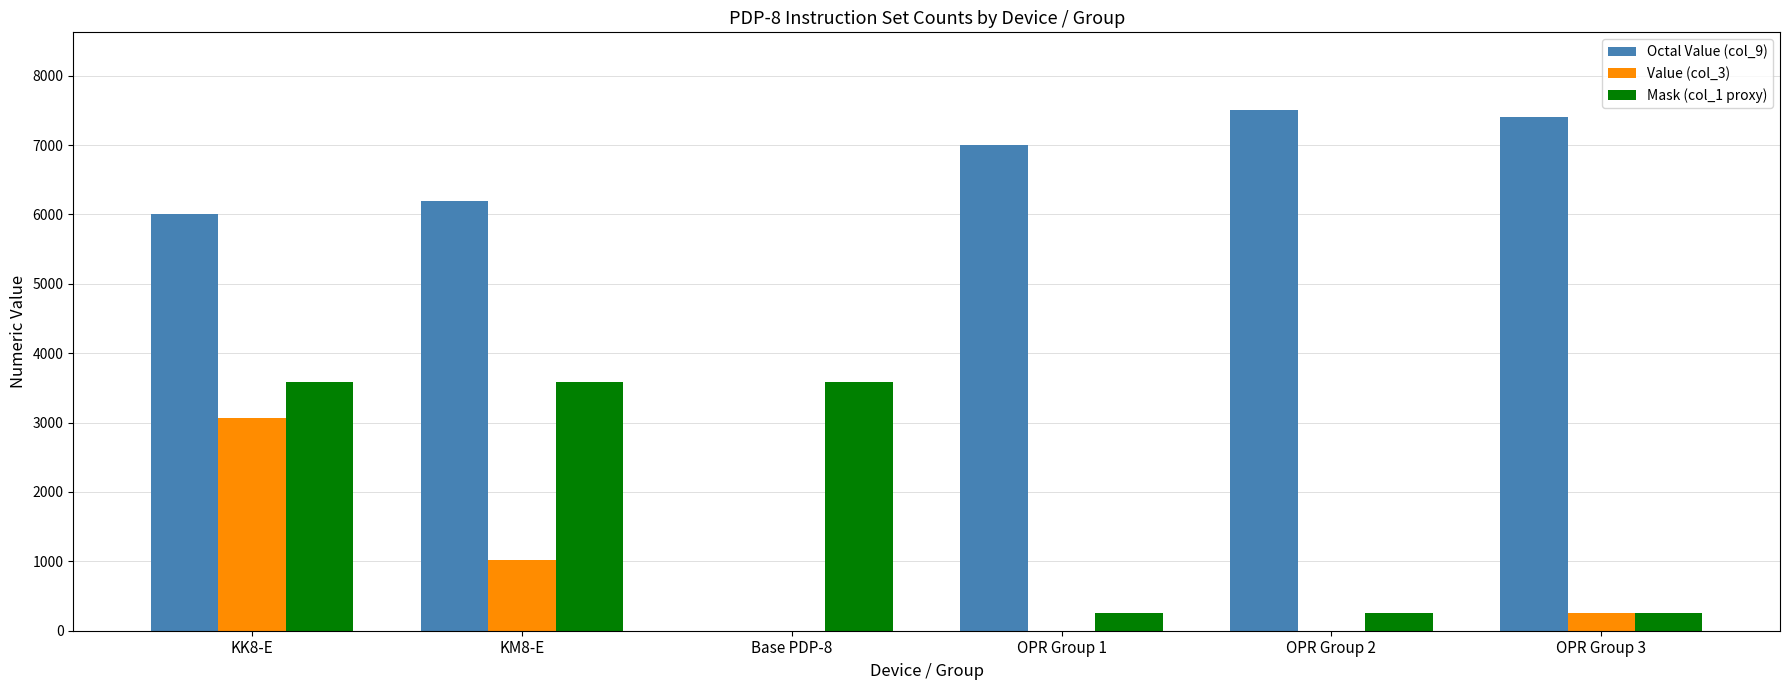

Reading right to left, transcribe all the data shown in this chart.

Octal Value (col_9): 7401	7500	7000	0	6201	6000
Value (col_3): 256	0	0	0	1024	3072
Mask (col_1 proxy): 255	255	255	3584	3584	3584